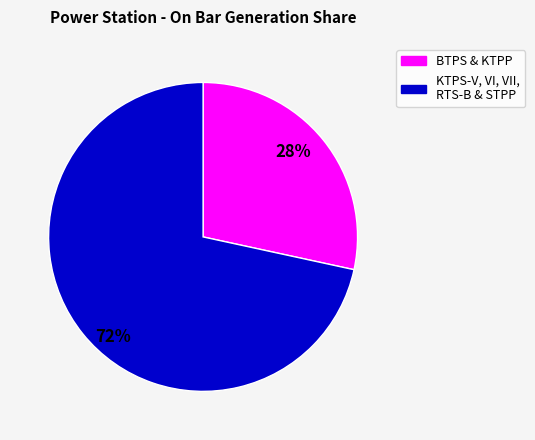

Is there a majority slice in this chart?

Yes